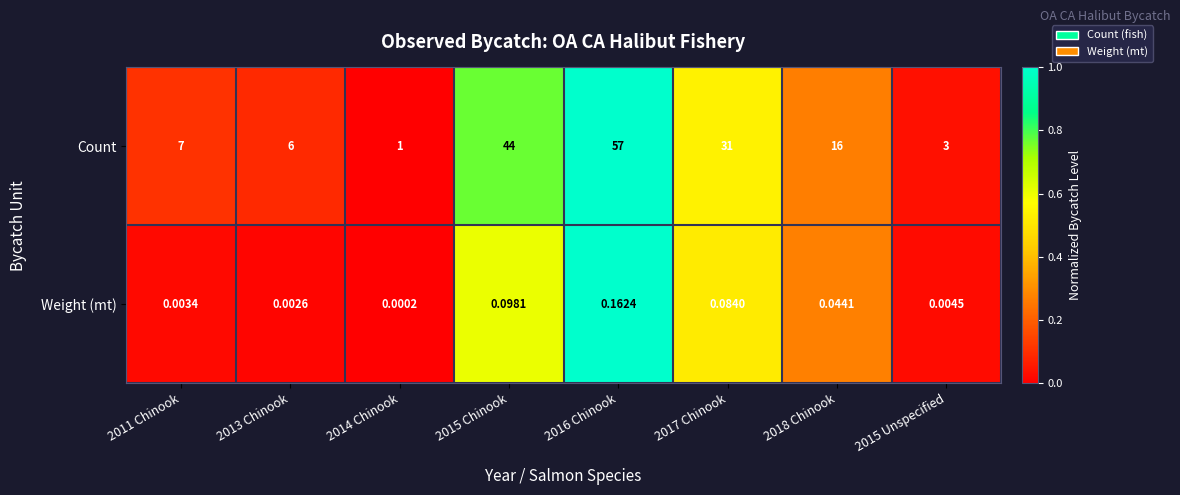

List the series in order of their overall mean, lowest first.

Weight (mt), Count